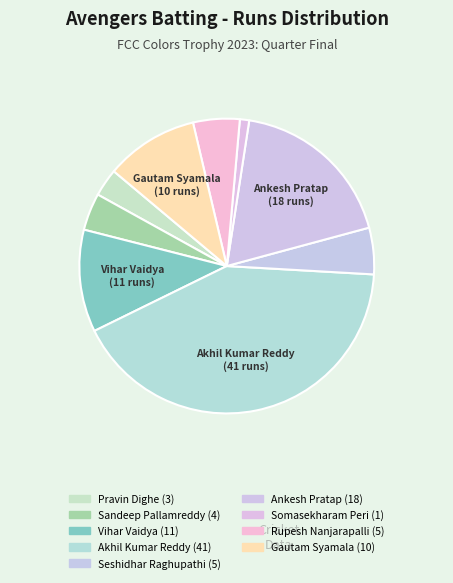

How many segments does this pie chart have?

9